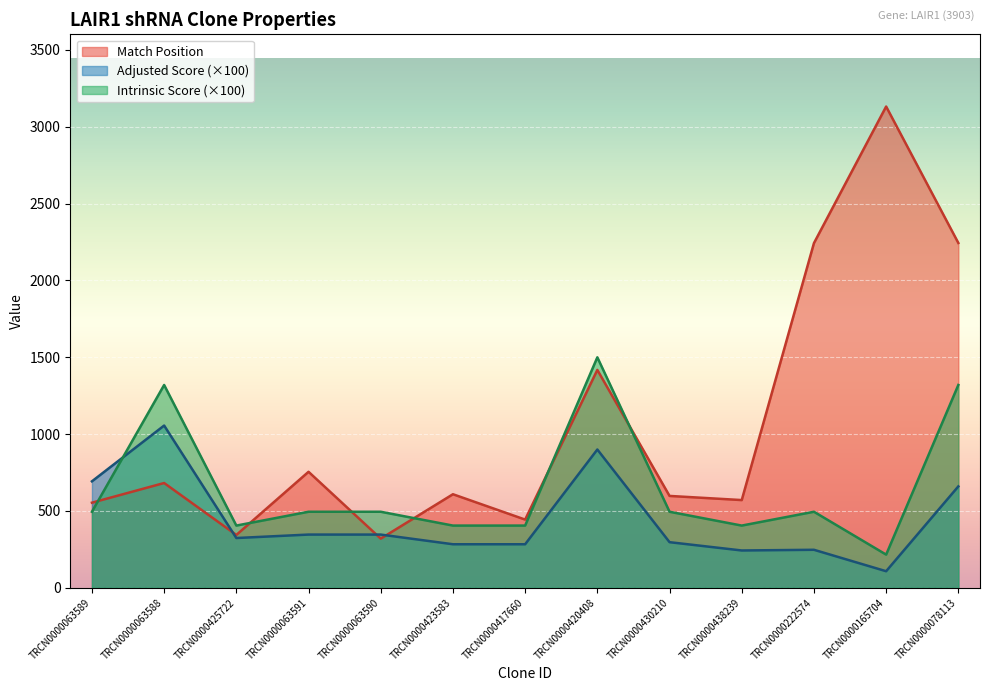

What is the total value across all series at TRCN0000423583?

1297.5